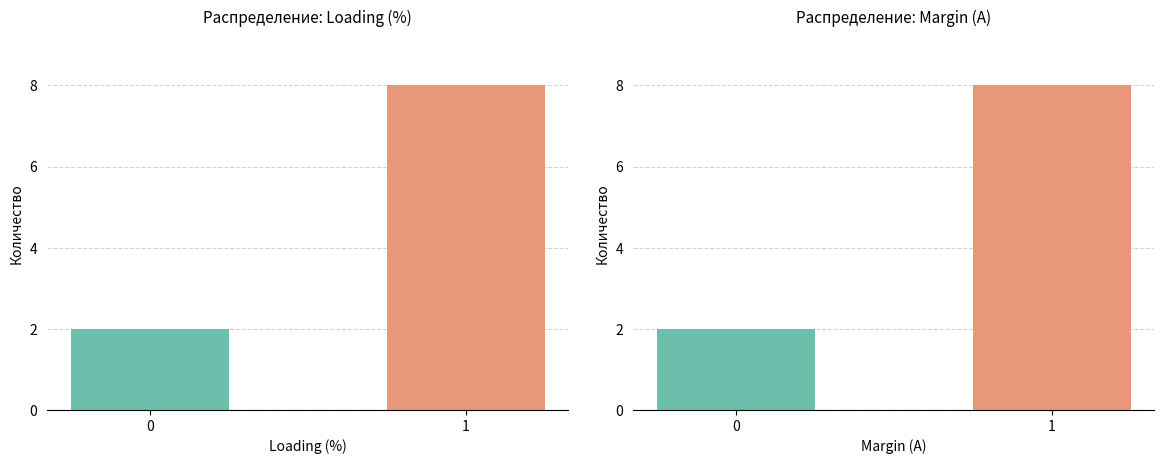

Between 0 and 1, which series saw the biggest shift?

Loading (%)